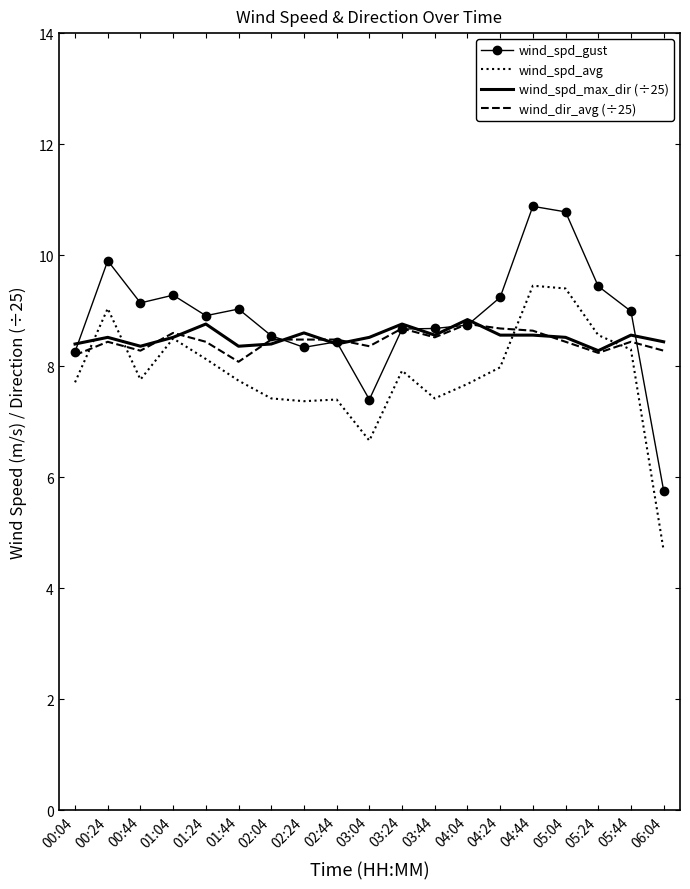

After their last crossing, which series has the higher values: wind_spd_avg or wind_dir_avg (÷25)?

wind_dir_avg (÷25)